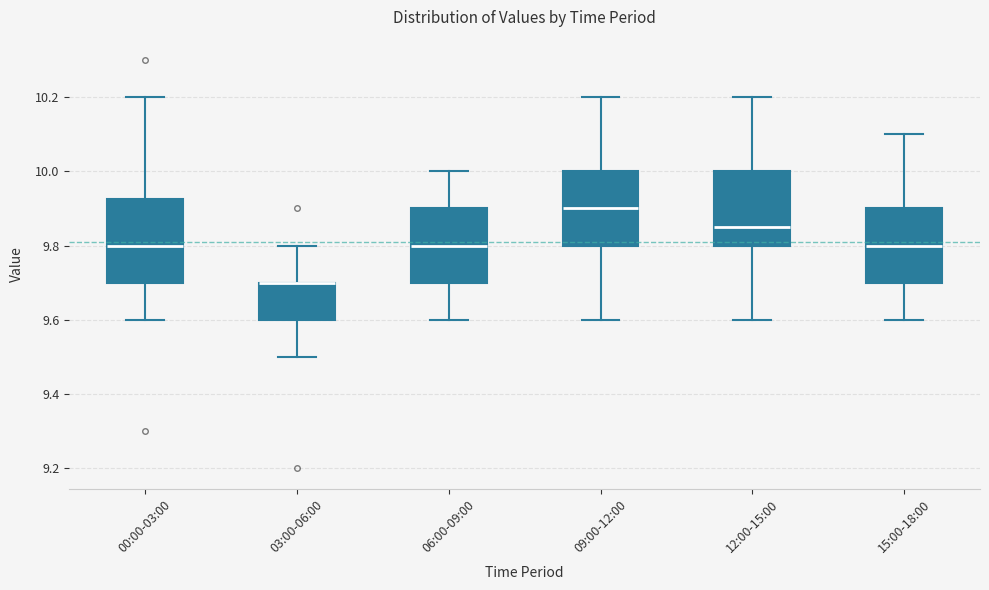

Reading left to right, transcribe this box plot: for each box, give where its median line is, the range the box spans, and where its two whiskers end, as read against the y-axis. The values are not printed on the chart, so give them approximately, as read against the axis.

00:00-03:00: median 9.80, box 9.70 to 9.92, whiskers 9.60 to 10.20
03:00-06:00: median 9.70 (drawn on the box's upper edge), box 9.60 to 9.70, whiskers 9.50 to 9.80
06:00-09:00: median 9.80, box 9.70 to 9.90, whiskers 9.60 to 10.00
09:00-12:00: median 9.90, box 9.80 to 10.00, whiskers 9.60 to 10.20
12:00-15:00: median 9.86, box 9.80 to 10.00, whiskers 9.60 to 10.20
15:00-18:00: median 9.80, box 9.70 to 9.90, whiskers 9.60 to 10.10